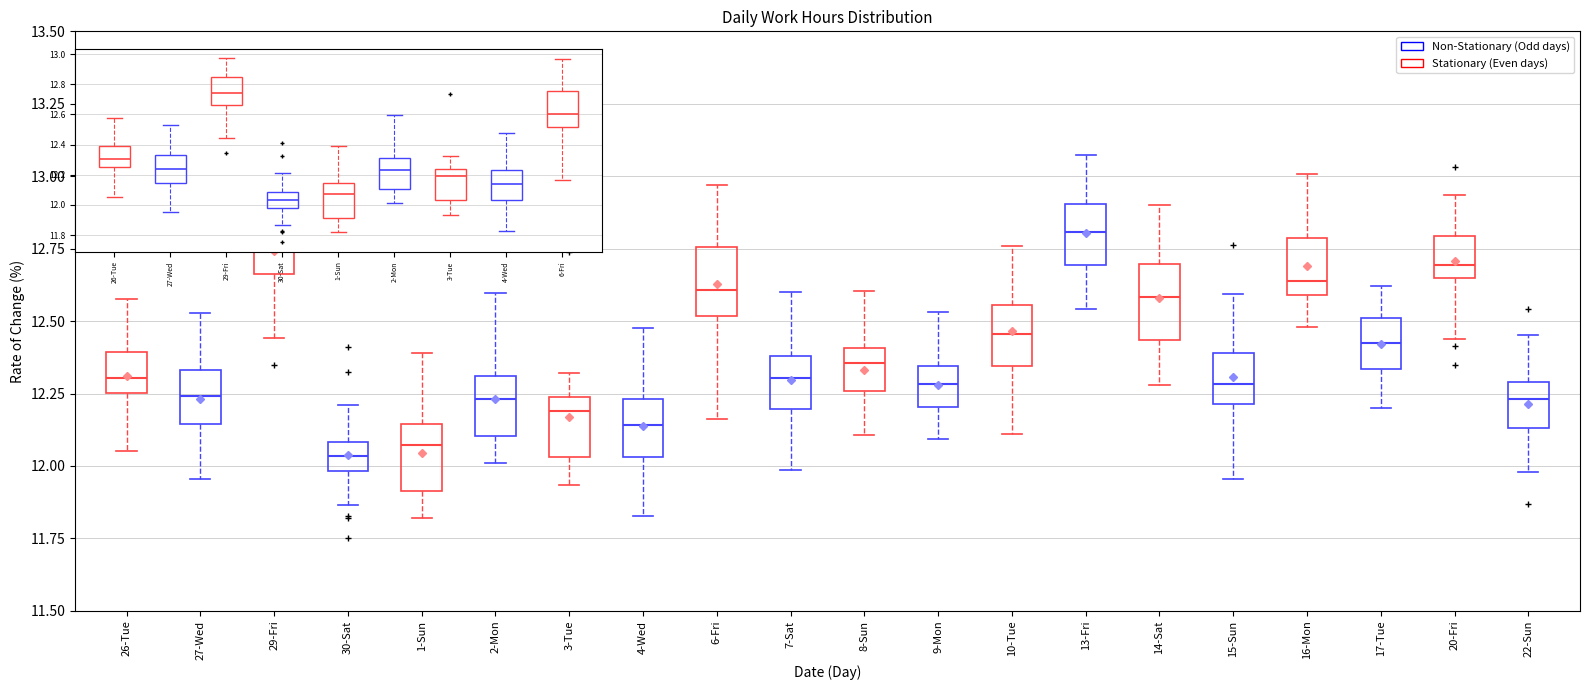

Reading left to right, read every box against the y-axis: the position of its median line, the range the box covers, and the ends of its whiskers. The values are not printed on the chart, so give them approximately, as read against the axis.

26-Tue: median 12.30, box 12.25 to 12.40, whiskers 12.05 to 12.60
27-Wed: median 12.25, box 12.15 to 12.35, whiskers 11.95 to 12.55
29-Fri: median 12.75, box 12.65 to 12.85, whiskers 12.45 to 12.95
30-Sat: median 12.05, box 12.00 to 12.10, whiskers 11.85 to 12.20
1-Sun: median 12.05, box 11.90 to 12.15, whiskers 11.80 to 12.40
2-Mon: median 12.25, box 12.10 to 12.30, whiskers 12.00 to 12.60
3-Tue: median 12.20, box 12.05 to 12.25, whiskers 11.95 to 12.30
4-Wed: median 12.15, box 12.05 to 12.25, whiskers 11.85 to 12.50
6-Fri: median 12.60, box 12.50 to 12.75, whiskers 12.15 to 12.95
7-Sat: median 12.30, box 12.20 to 12.40, whiskers 12.00 to 12.60
8-Sun: median 12.35, box 12.25 to 12.40, whiskers 12.10 to 12.60
9-Mon: median 12.30, box 12.20 to 12.35, whiskers 12.10 to 12.55
10-Tue: median 12.45, box 12.35 to 12.55, whiskers 12.10 to 12.75
13-Fri: median 12.80, box 12.70 to 12.90, whiskers 12.55 to 13.05
14-Sat: median 12.60, box 12.45 to 12.70, whiskers 12.30 to 12.90
15-Sun: median 12.30, box 12.20 to 12.40, whiskers 11.95 to 12.60
16-Mon: median 12.65, box 12.60 to 12.80, whiskers 12.50 to 13.00
17-Tue: median 12.40, box 12.35 to 12.50, whiskers 12.20 to 12.60
20-Fri: median 12.70, box 12.65 to 12.80, whiskers 12.45 to 12.95
22-Sun: median 12.25, box 12.15 to 12.30, whiskers 12.00 to 12.45